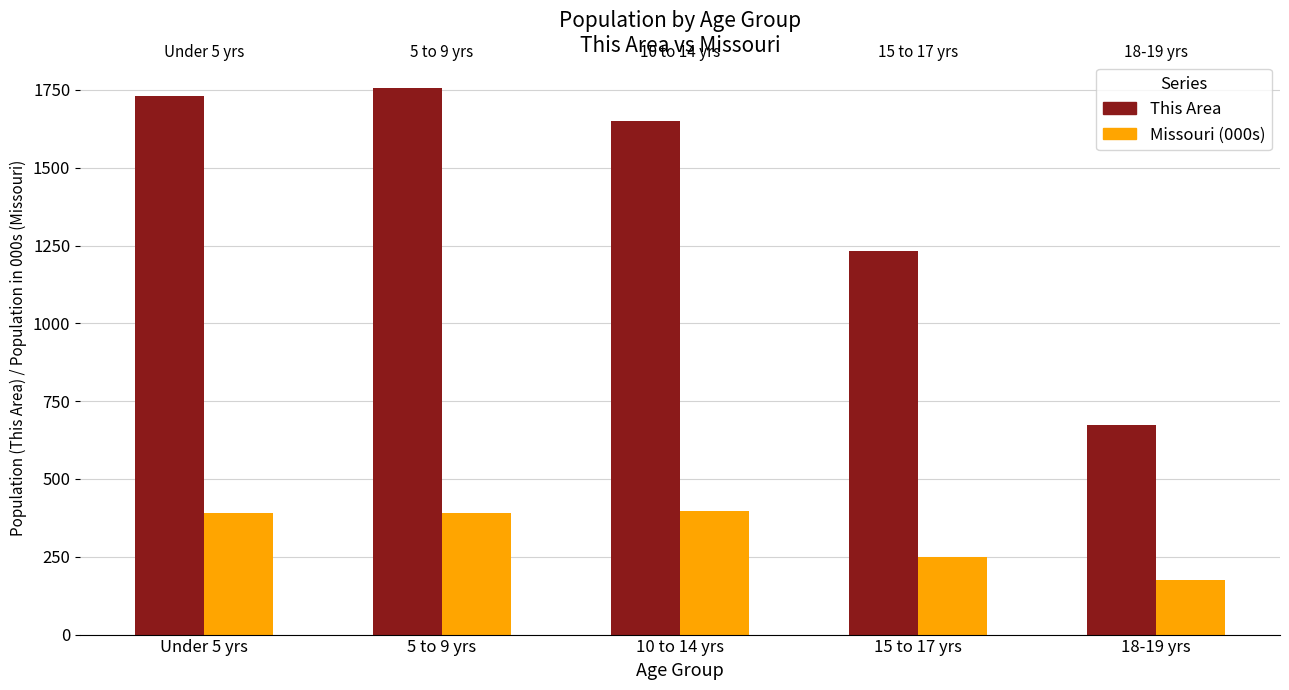

What is the total value across all series at 10 to 14 yrs?

2045.9